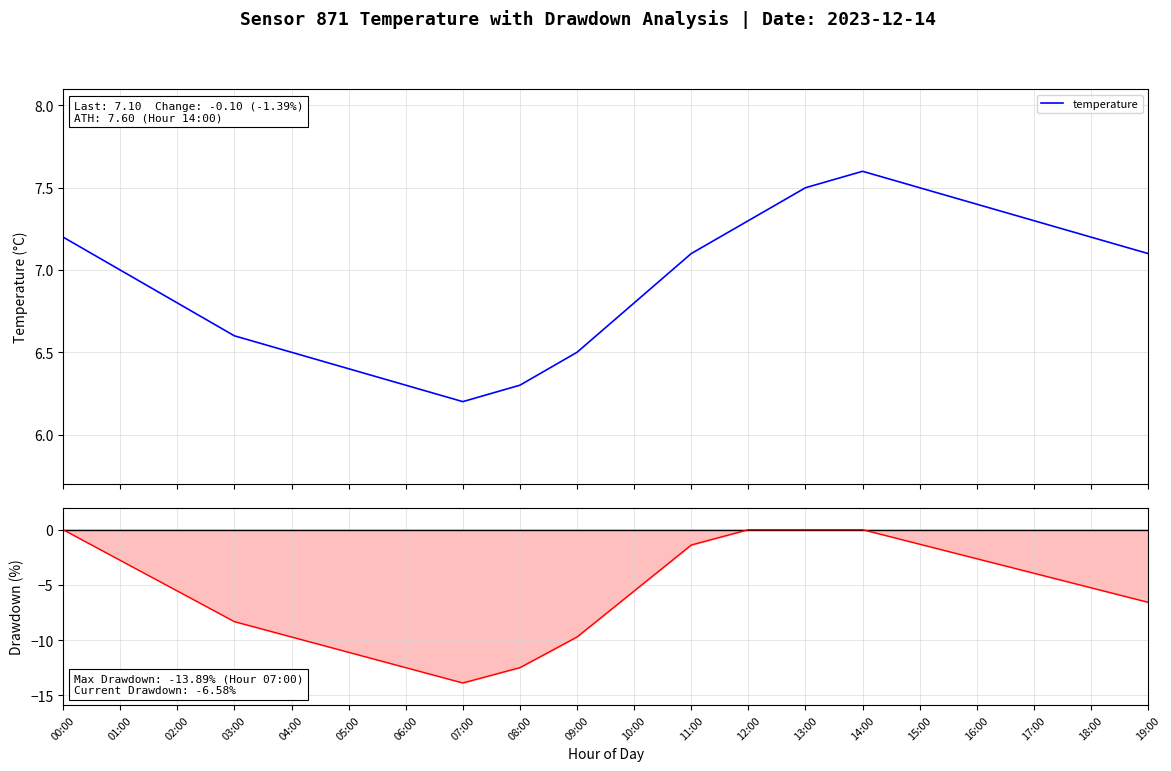

What is the value of the drawdown_line point at the 12th from the left?

-1.4